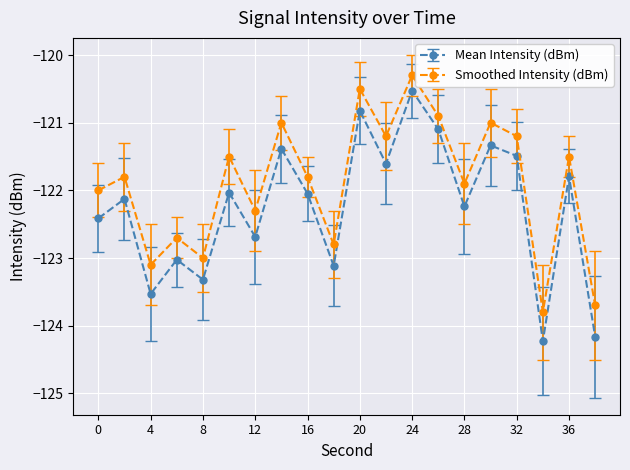

What are all the series names shown in the legend?

Mean Intensity (dBm), Smoothed Intensity (dBm)